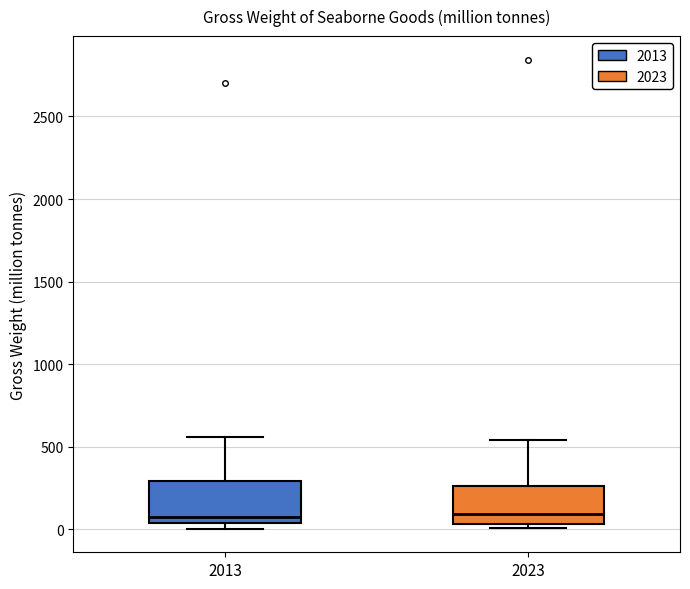

Where is the lower edge of the box at x = 2013 on the y-axis? The values are not printed on the chart, so give them approximately, as read against the axis.

50